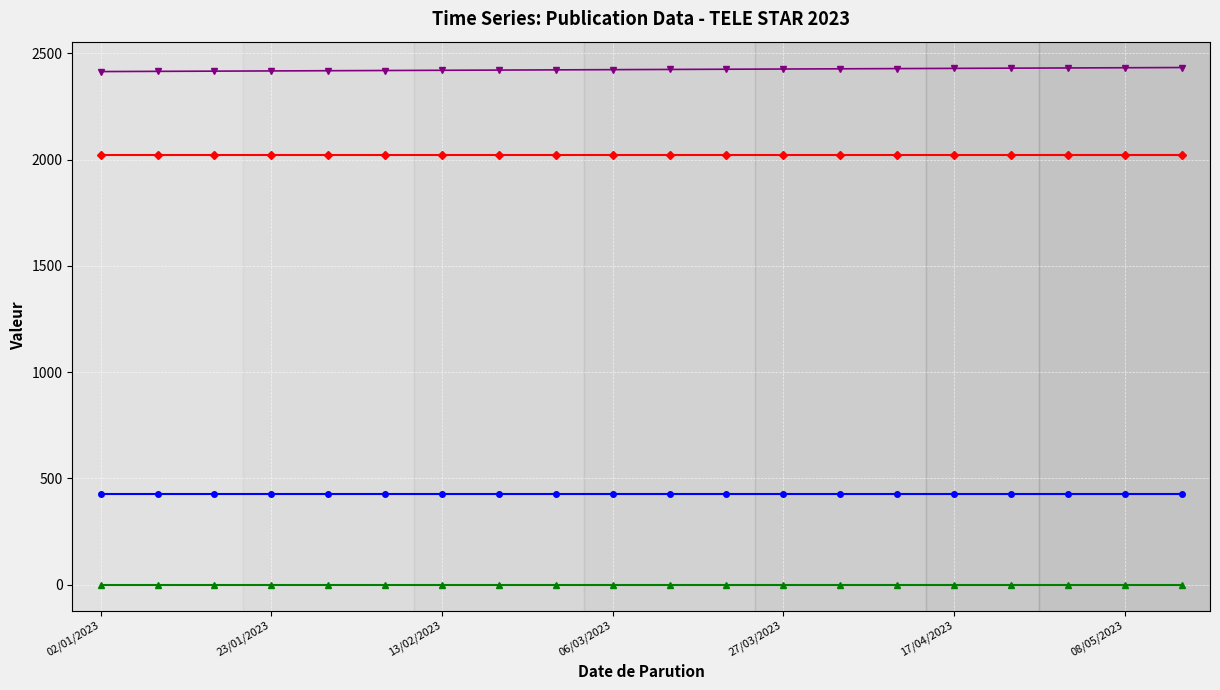

What is the maximum value shown in the chart?

2433